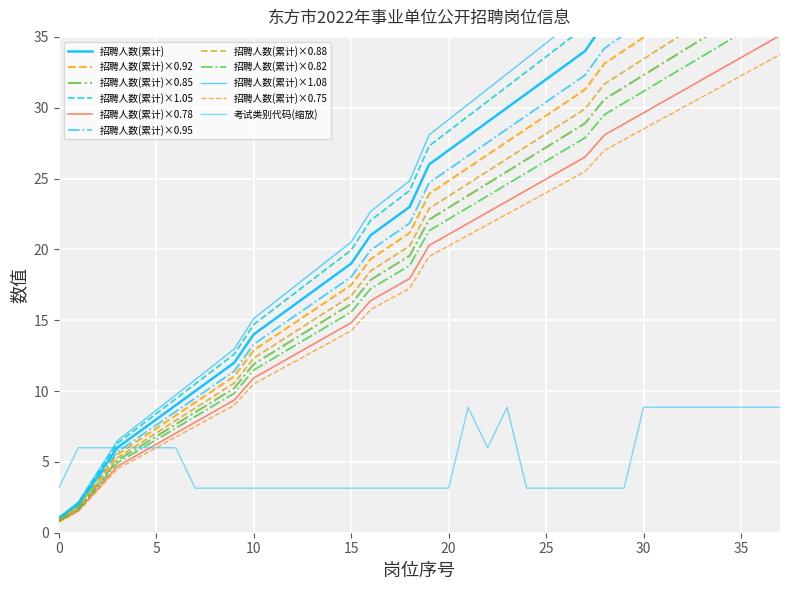

The value at 7 is 1.9. True or false?

False